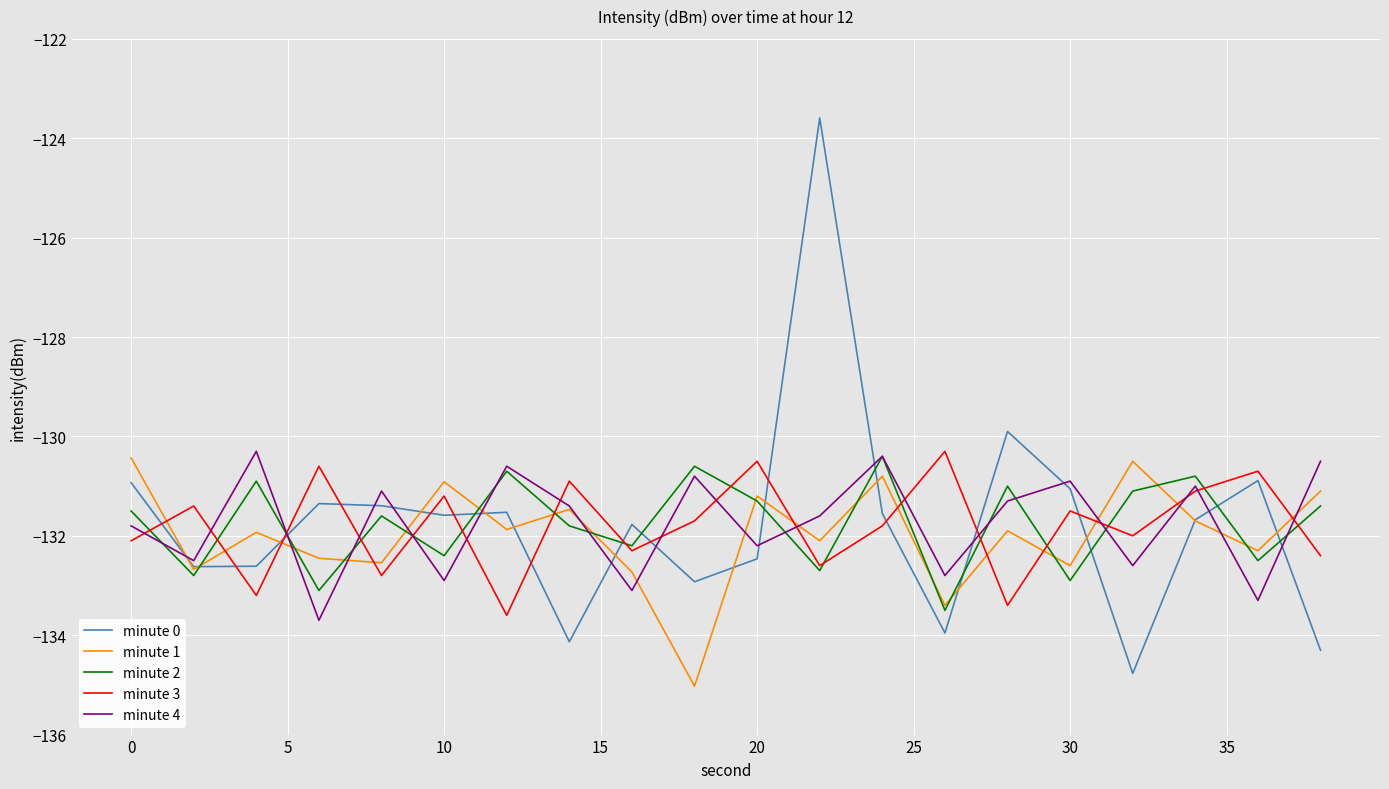

At how many categories does at least one series exceed -128?

1